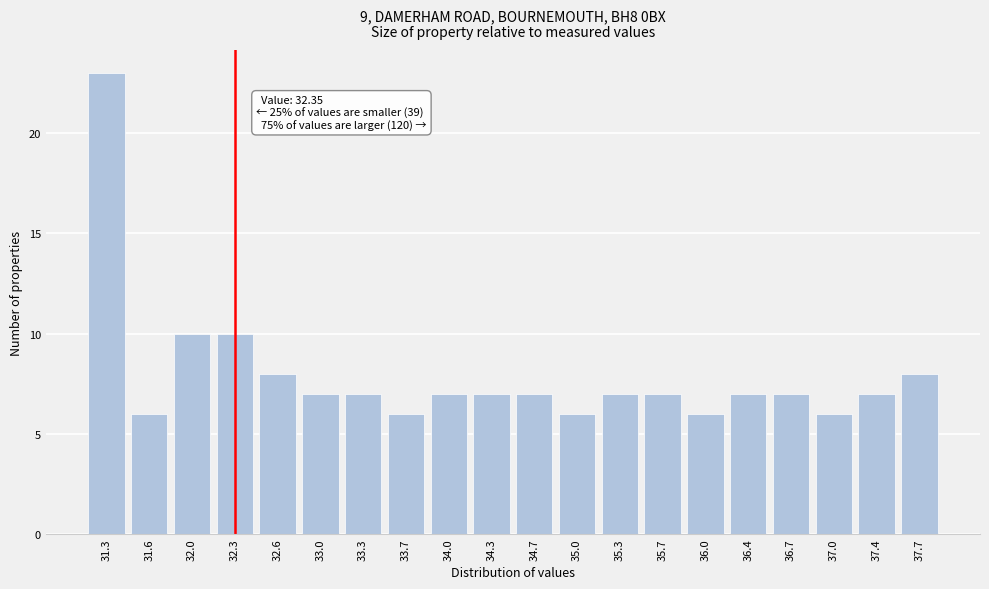

Reading left to right, list all the values displayed in this chart.

23	6	10	10	8	7	7	6	7	7	7	6	7	7	6	7	7	6	7	8